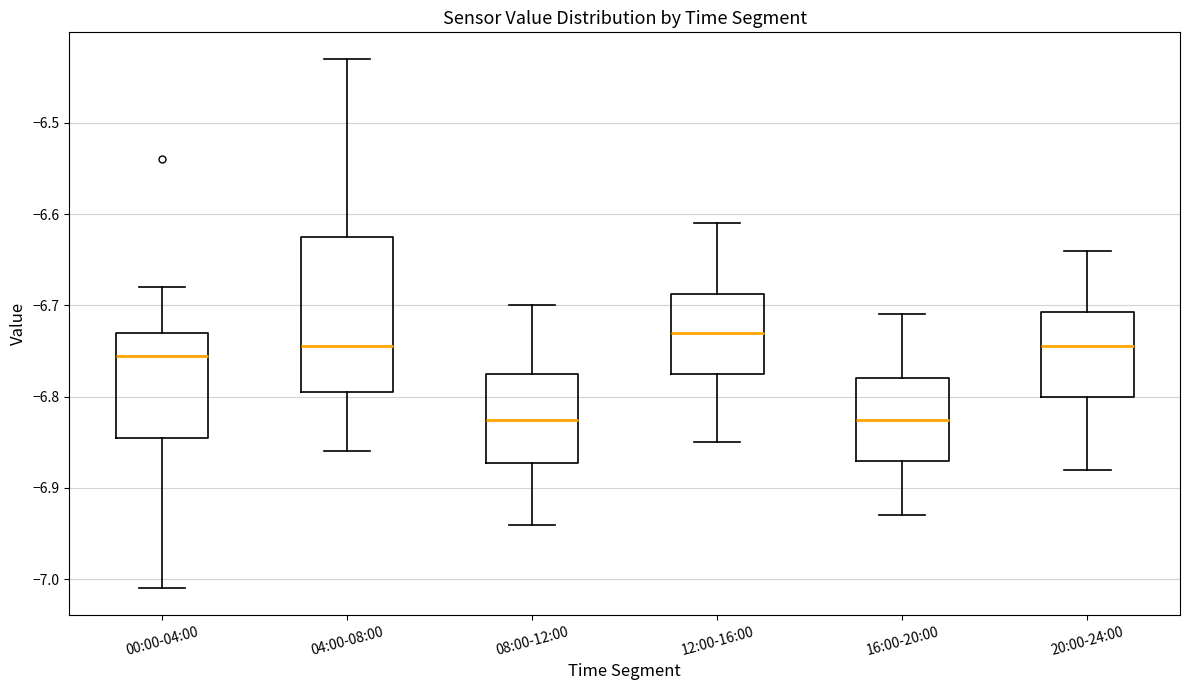

Which box has the highest median line?

12:00-16:00